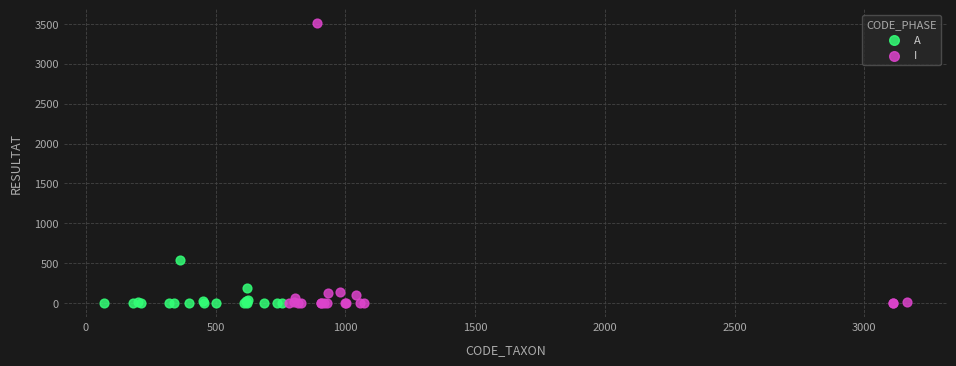

Which series has the widest spread of Y values?

I